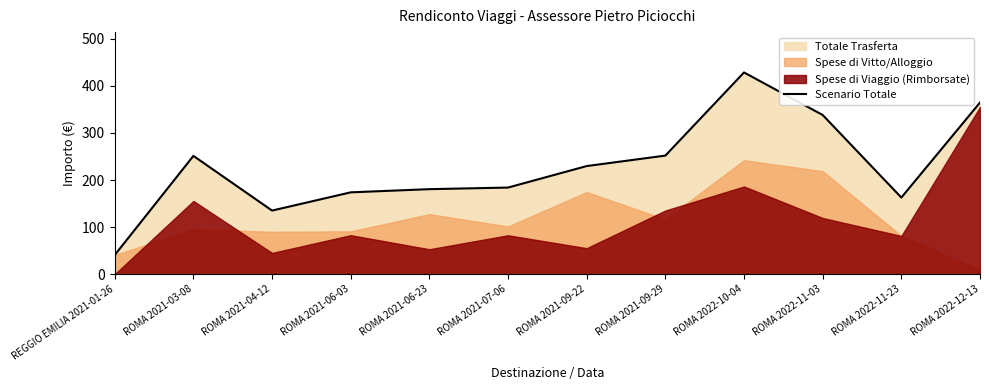

What is the ratio of the value at ROMA 2022-11-23 to the value at ROMA 2022-12-13?

0.4